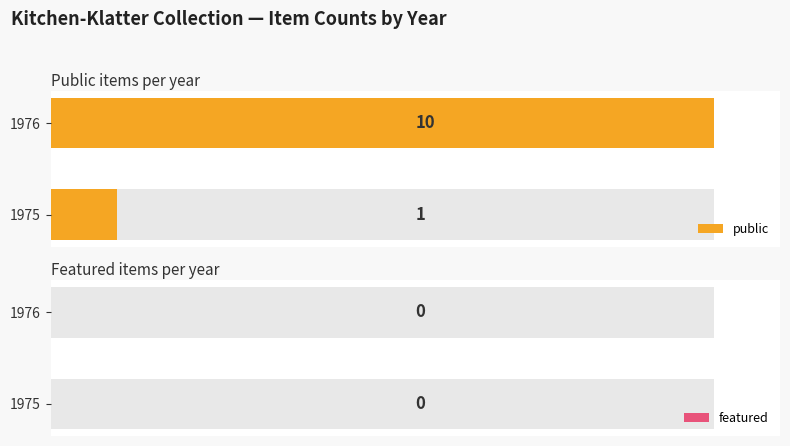

The value of public at 1975 is 1.7. True or false?

False